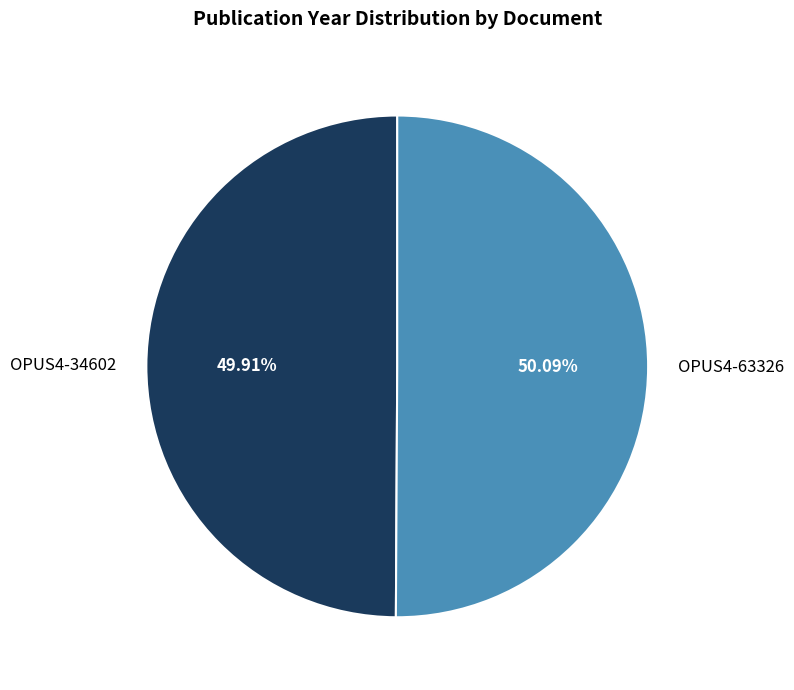

To the nearest percent, what portion does OPUS4-34602 represent?

50%